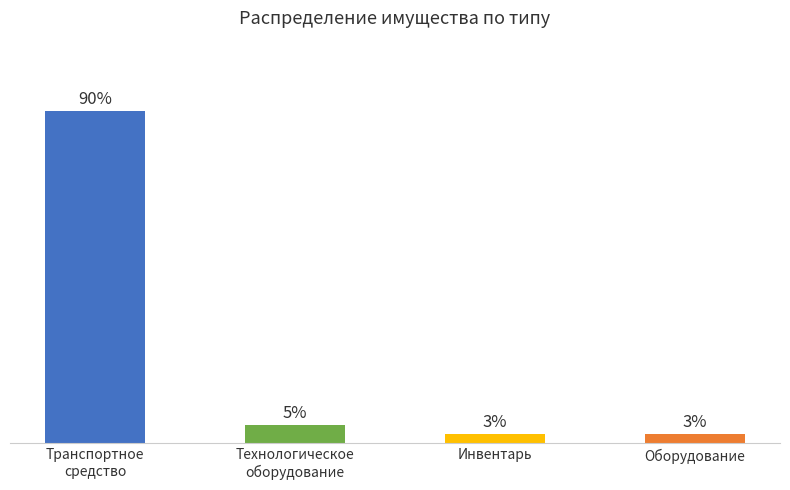

At how many categories does at least one series exceed 14?

1